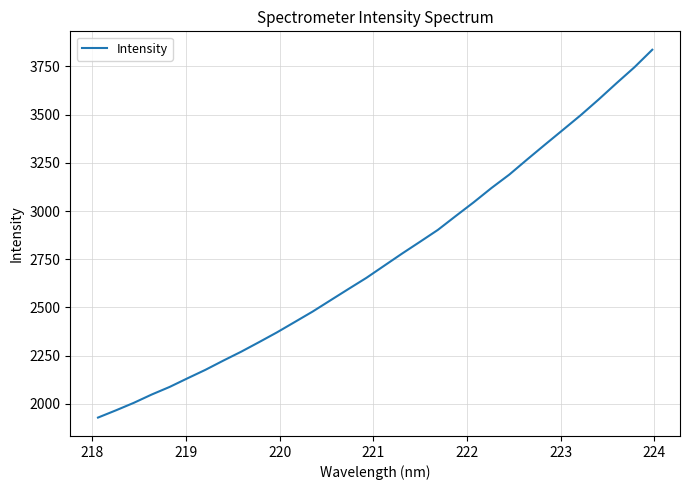

What is the difference between the maximum and minimum values?

1909.1